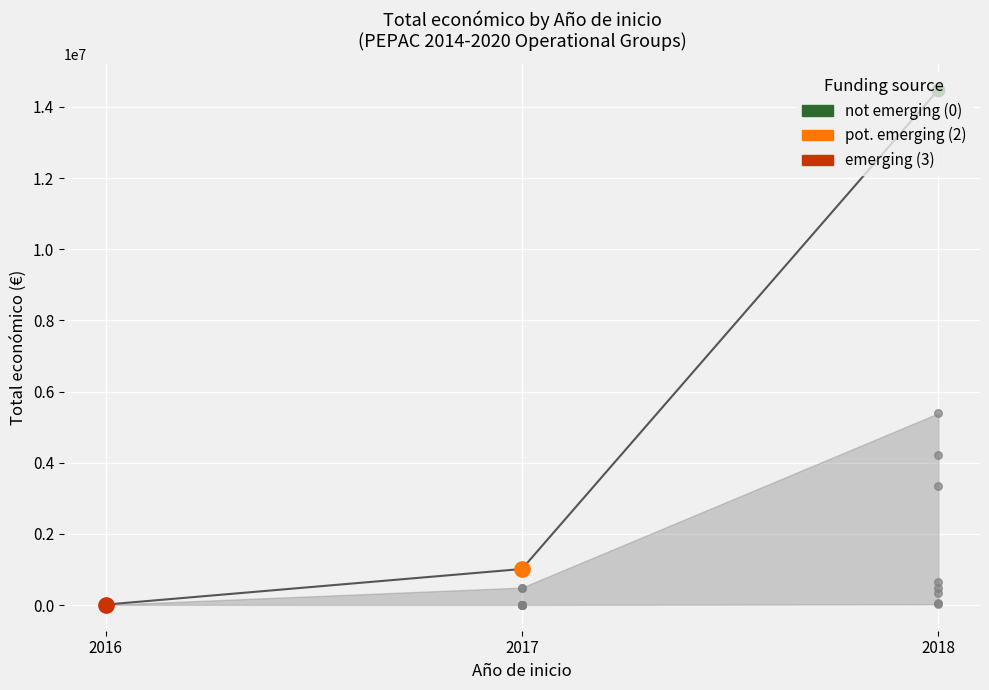

What is the change in value from 2017 to 2018?

+13470172